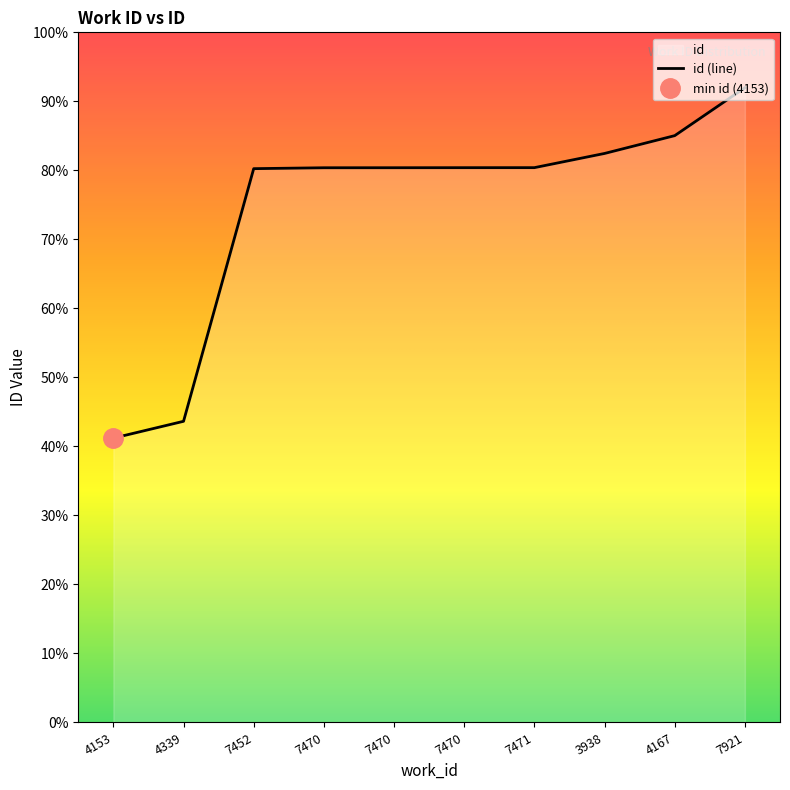

What is the difference between the values at 7470 and 7471?

3